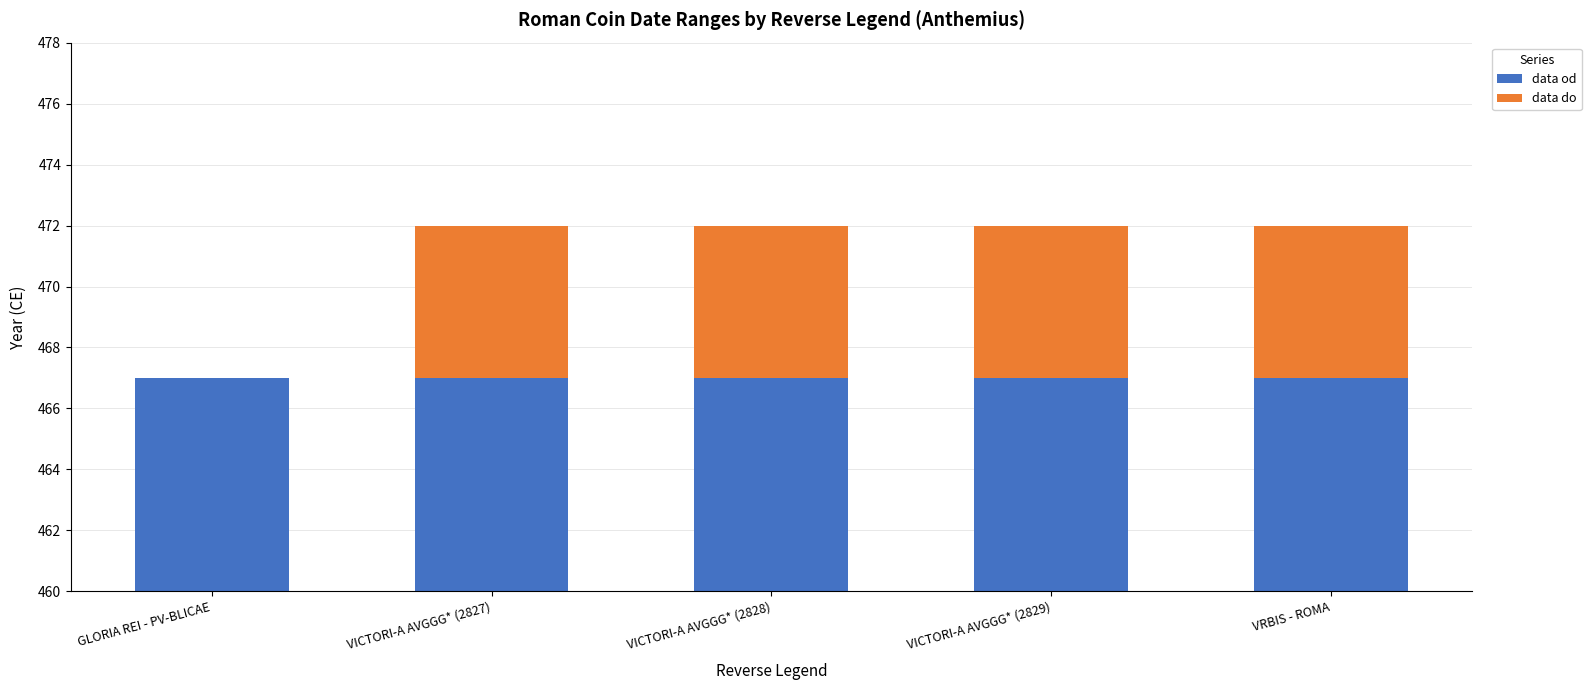

How many groups of bars are there?

5